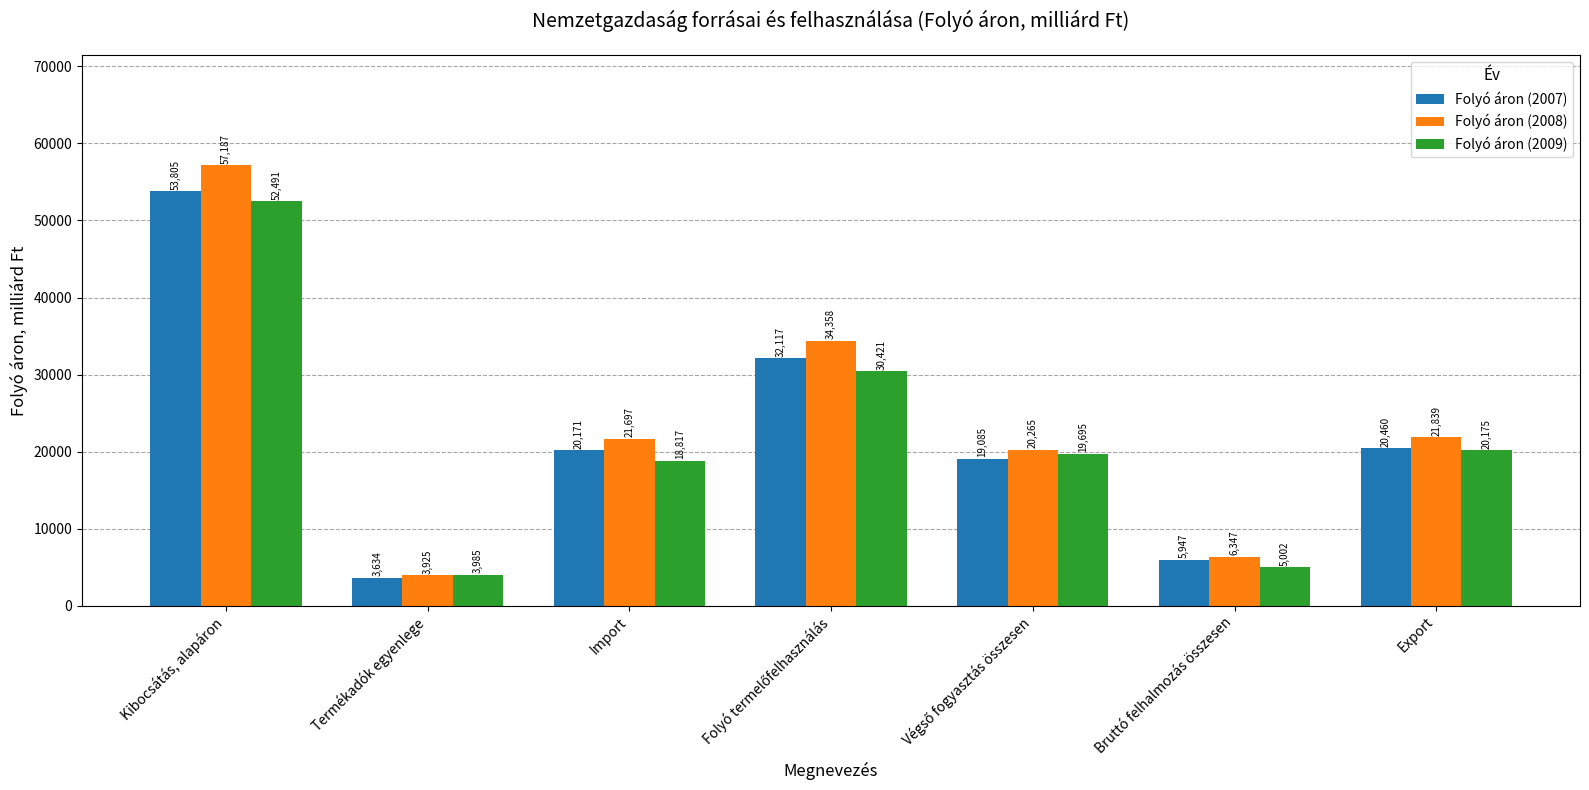

List the series in order of their peak value, highest first.

Folyó áron (2008), Folyó áron (2007), Folyó áron (2009)